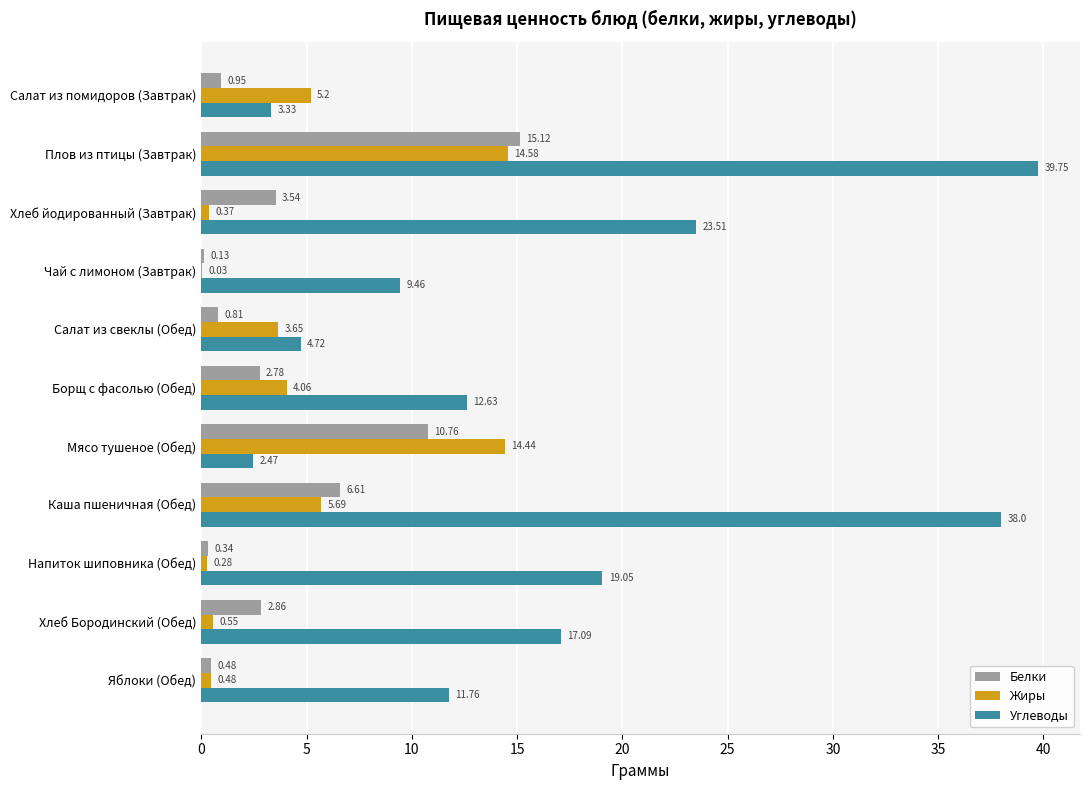

Between Каша пшеничная (Обед) and Напиток шиповника (Обед), which series saw the biggest shift?

Углеводы